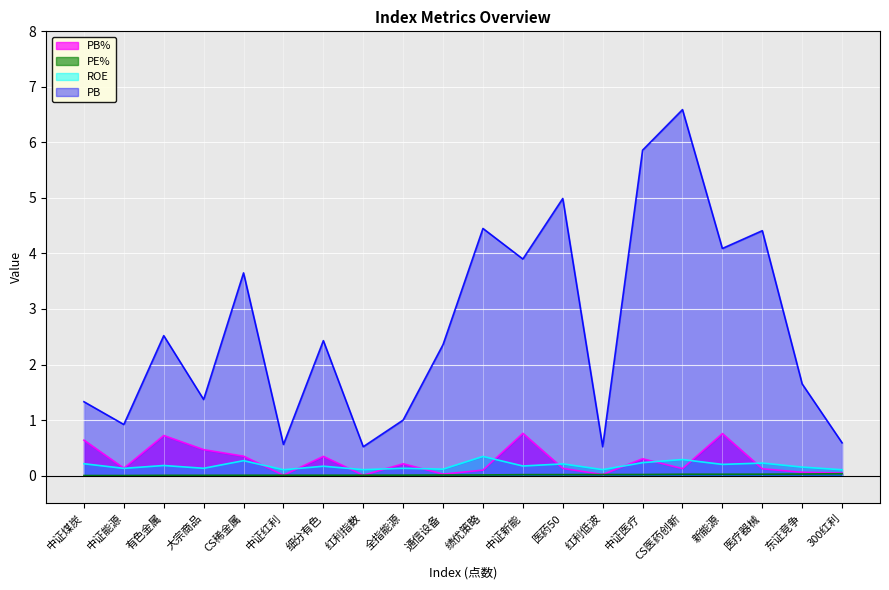

What is the total value across all series at 绩优策略?

4.9